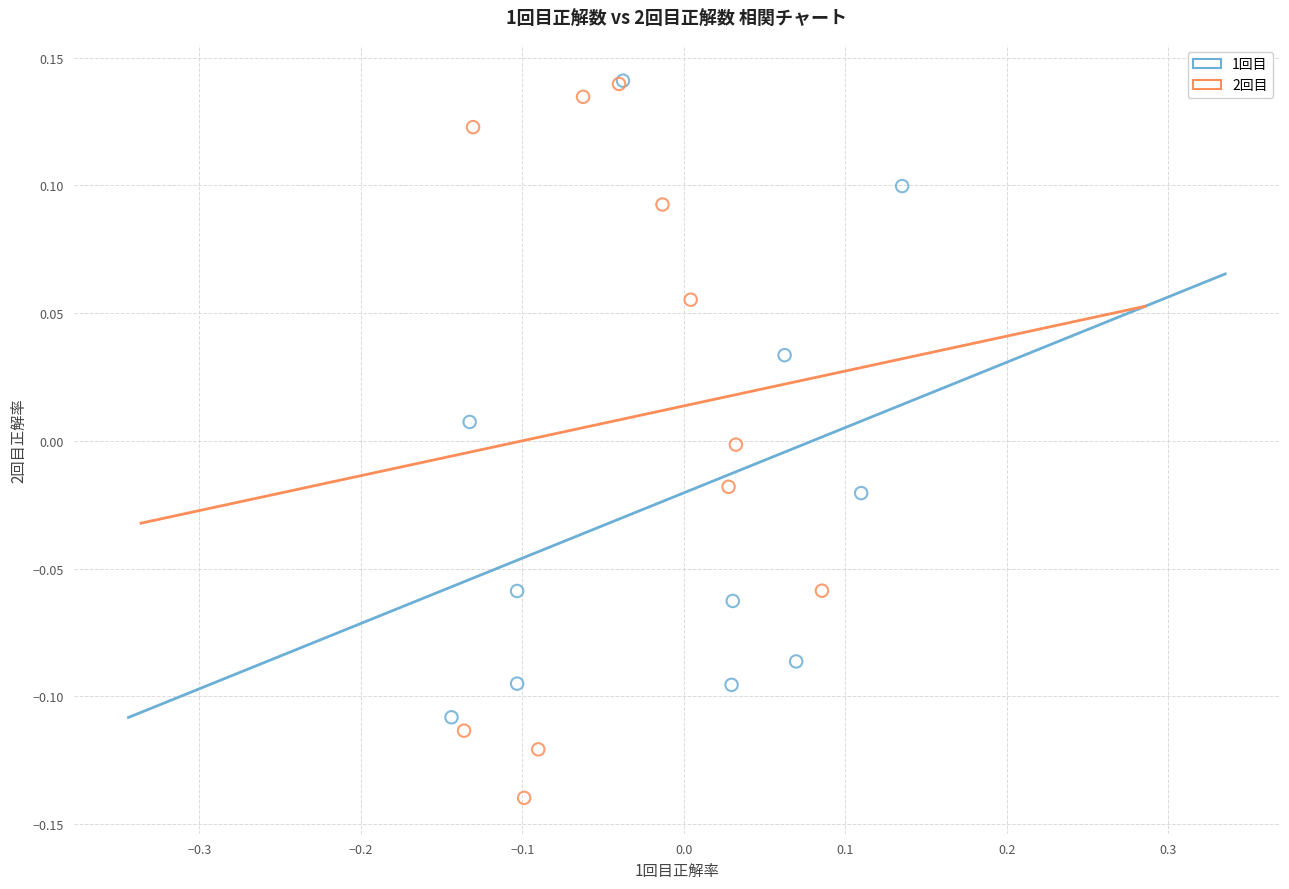

Which series contains the lowest Y value?

2回目